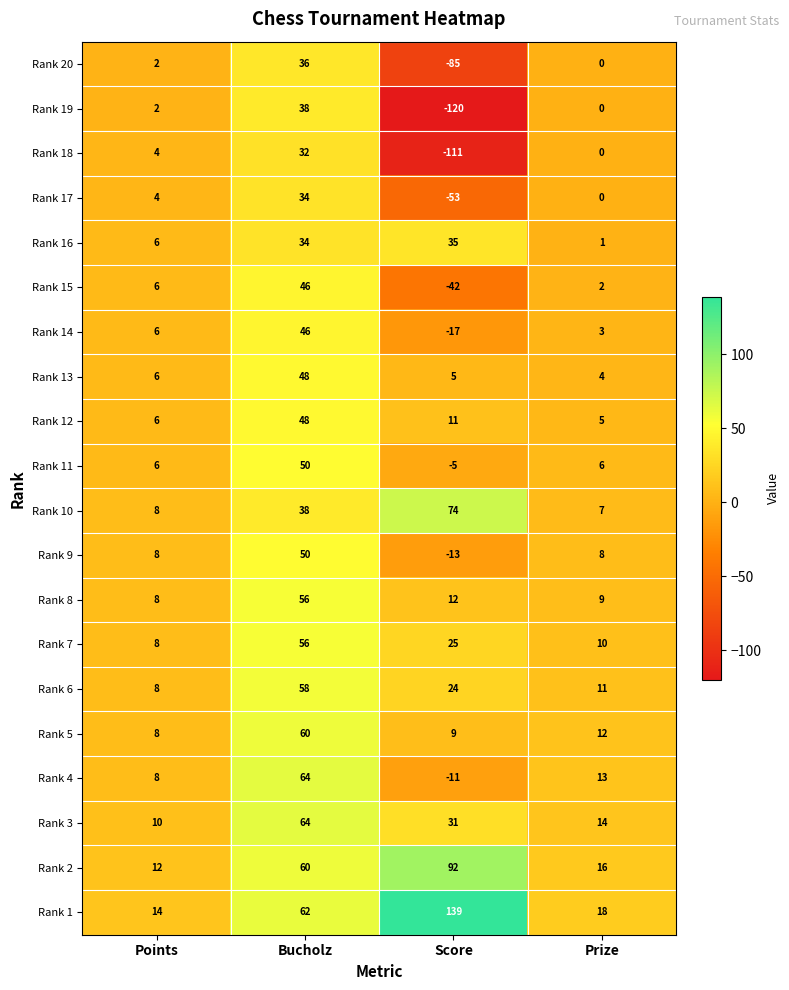

At which category does the chart reach its peak across all series?

Score